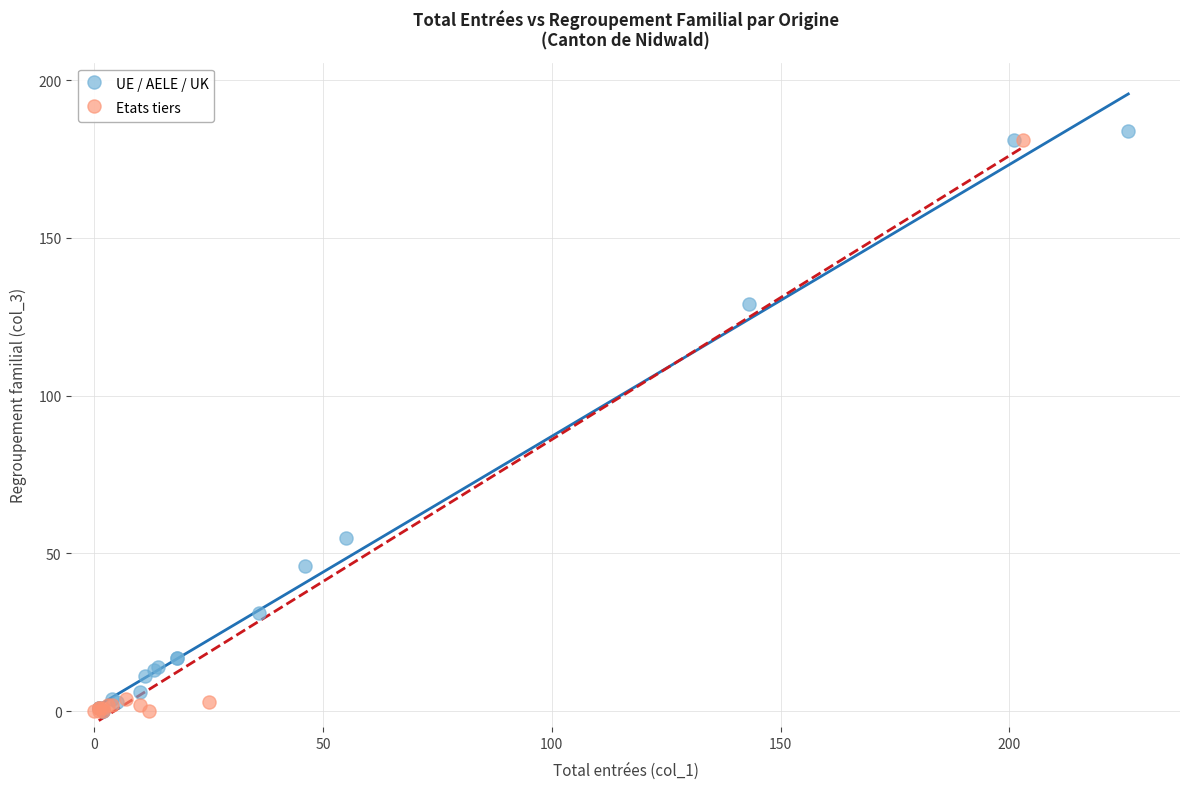

Which series has the widest spread of Y values?

UE / AELE / UK